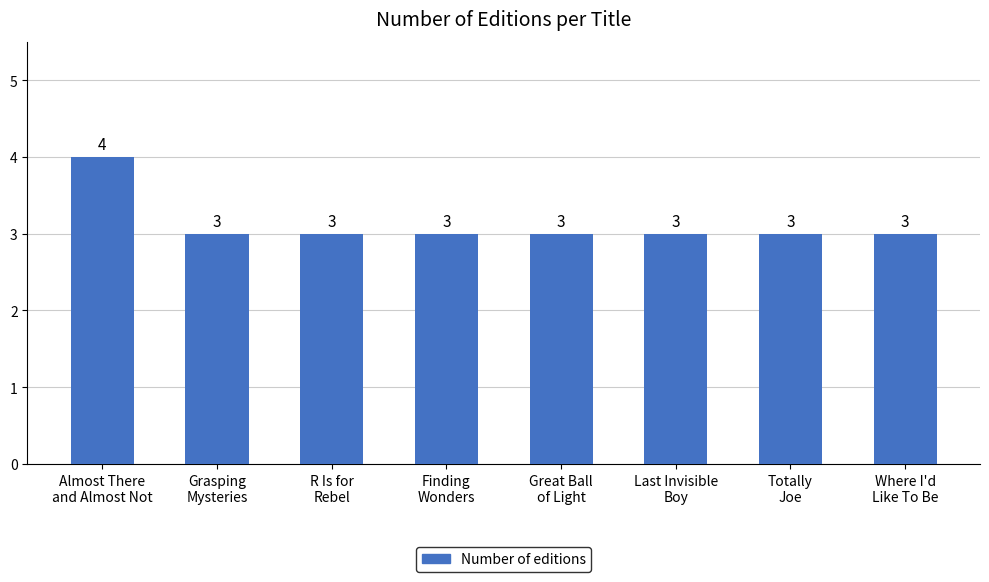

The value at Almost There
and Almost Not is 4. True or false?

True